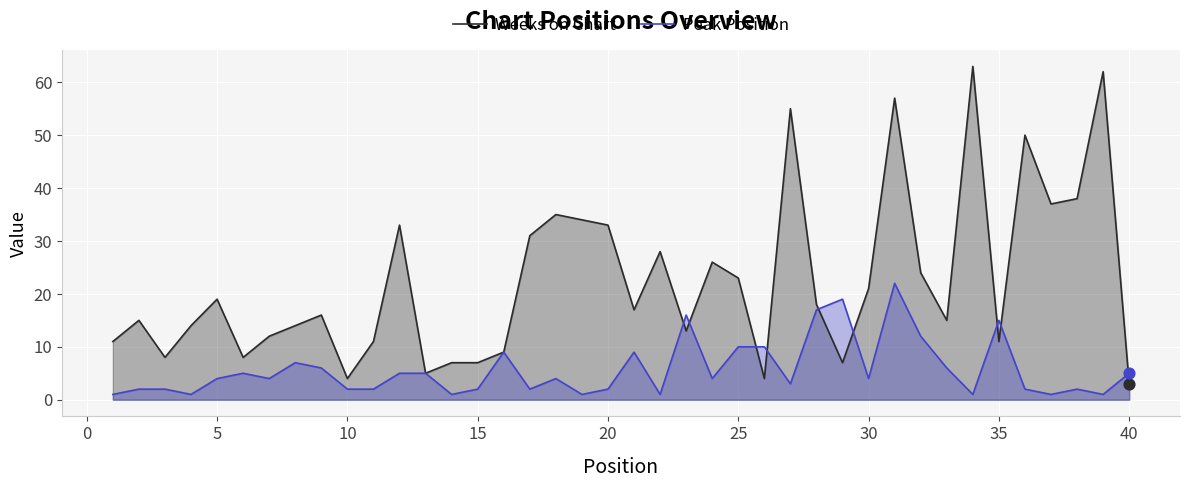

Which series has the largest total across all categories?

Weeks on Chart